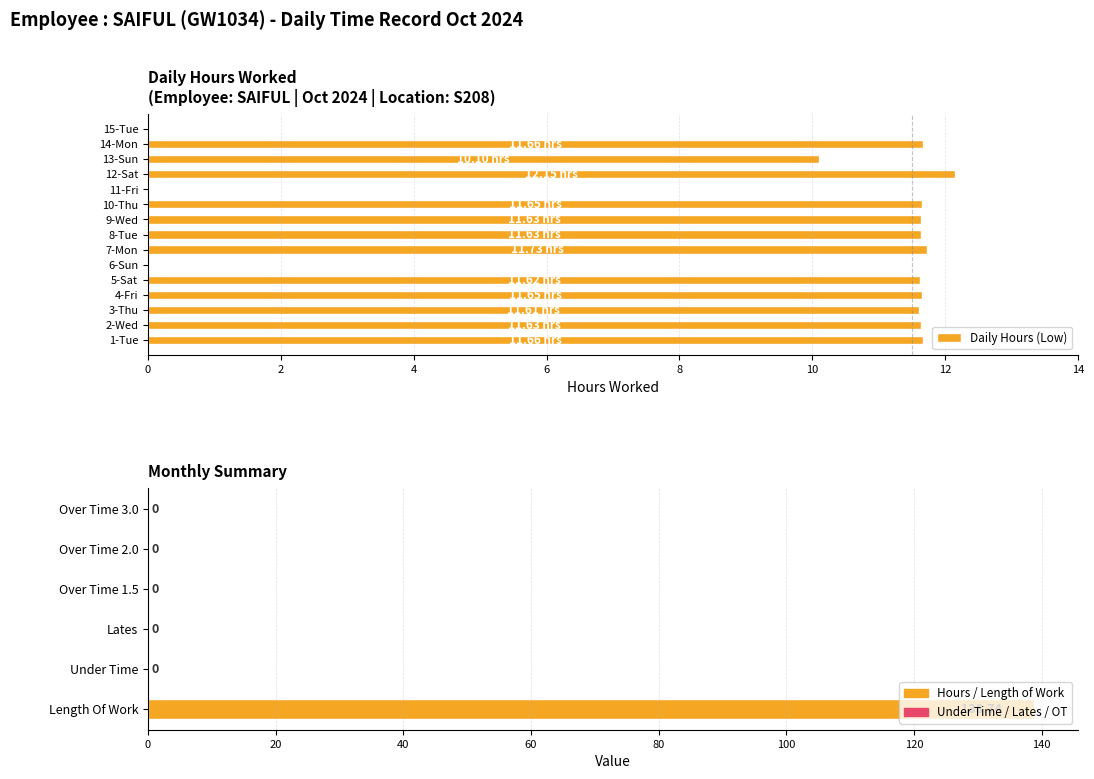

How many series are shown in this chart?

1